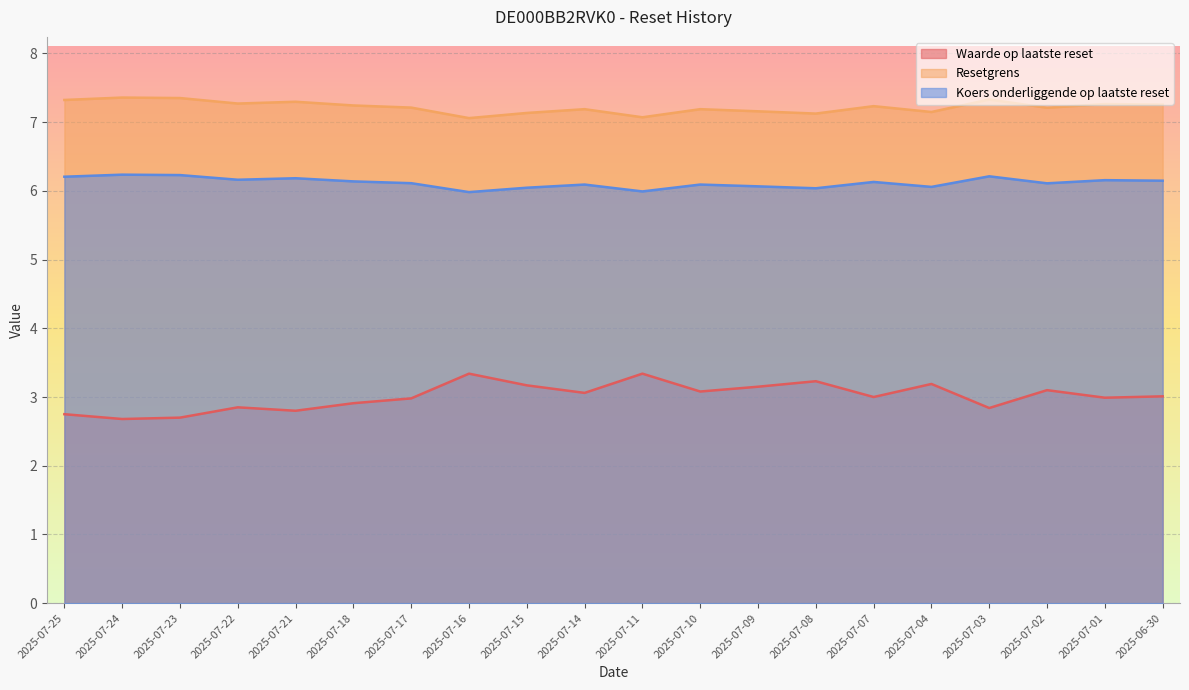

What is the approximate value of Resetgrens at 2025-07-01?

7.3